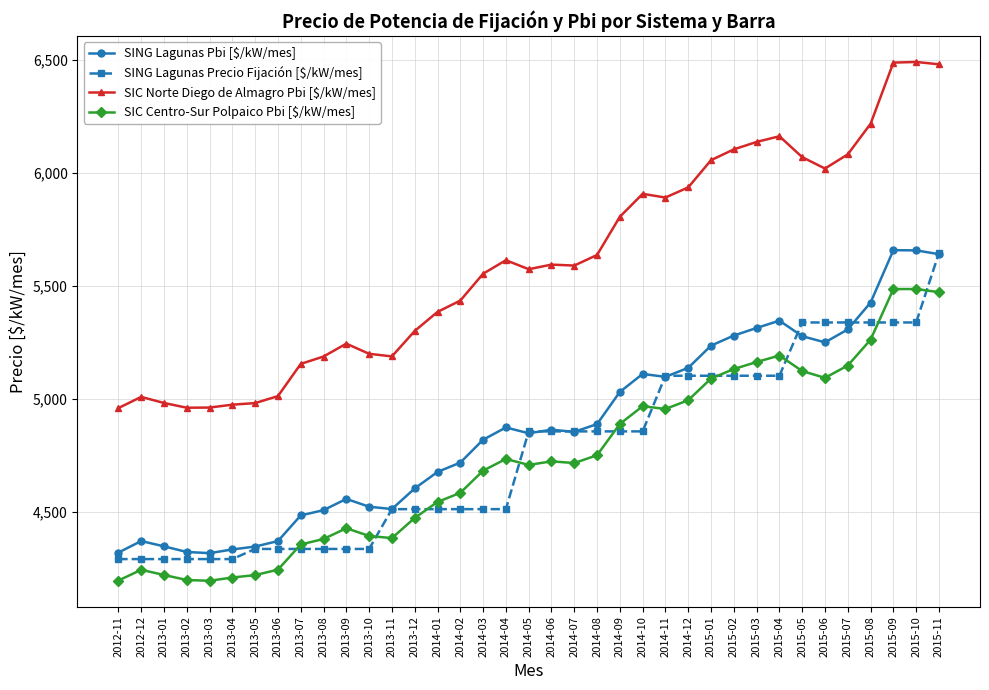

What are all the series names shown in the legend?

SING Lagunas Pbi [$/kW/mes], SING Lagunas Precio Fijación [$/kW/mes], SIC Norte Diego de Almagro Pbi [$/kW/mes], SIC Centro-Sur Polpaico Pbi [$/kW/mes]